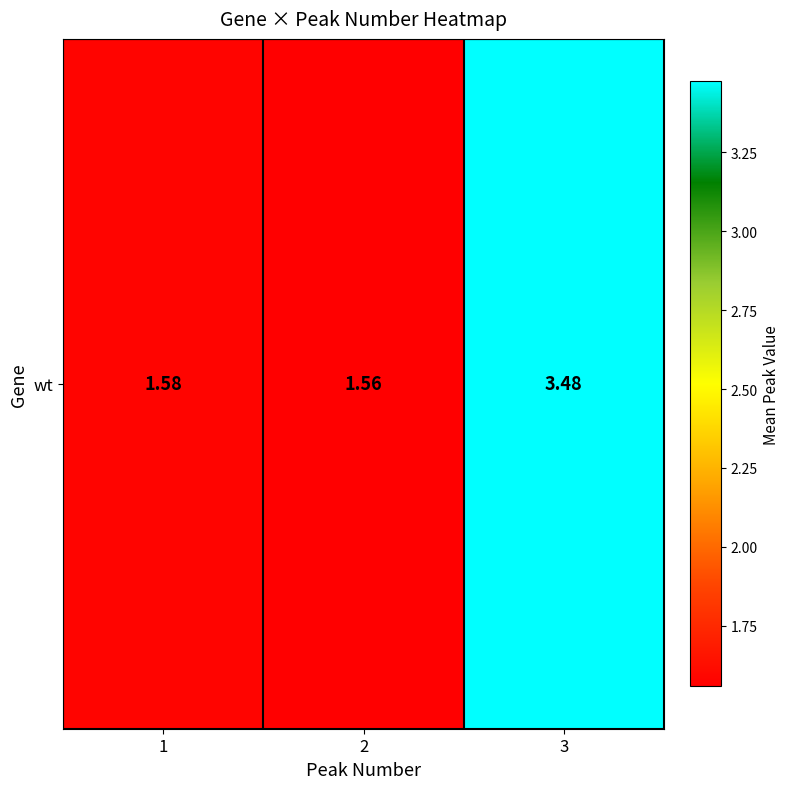

What is the difference between the maximum and second lowest values?

1.9